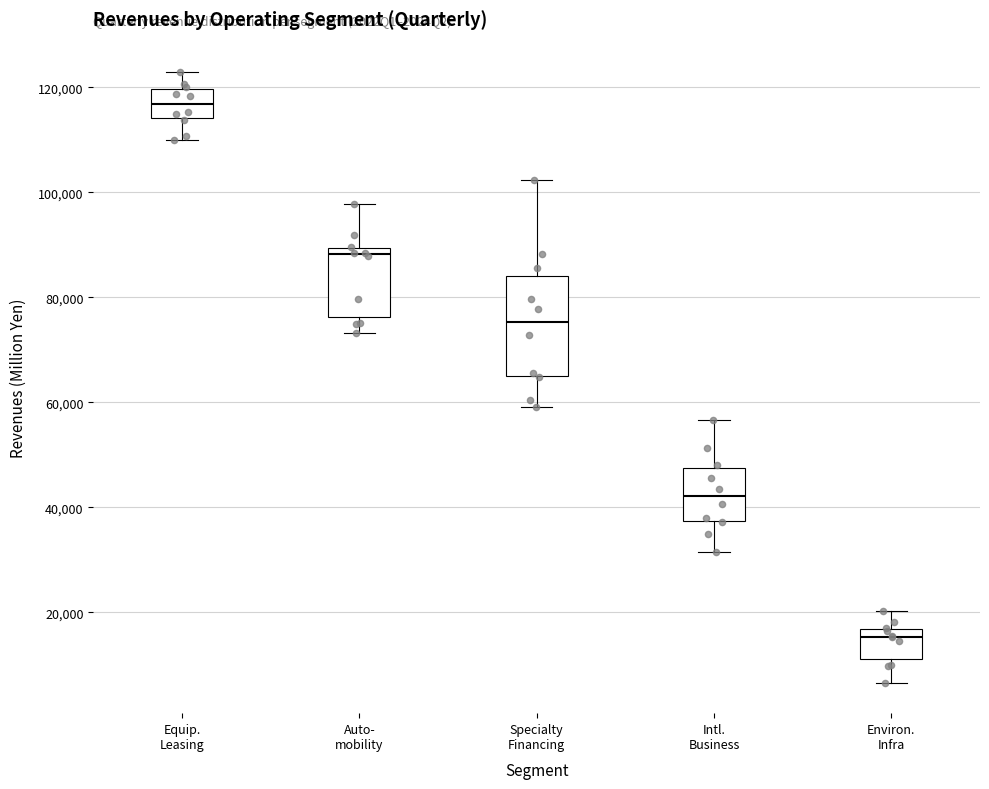

Reading left to right, transcribe this box plot: for each box, give where its median line is, the range the box spans, and where its two whiskers end, as read against the y-axis. The values are not printed on the chart, so give them approximately, as read against the axis.

Equip. Leasing: median 116000, box 114000 to 120000, whiskers 110000 to 122000
Auto- mobility: median 88000, box 76000 to 90000, whiskers 74000 to 98000
Specialty Financing: median 76000, box 64000 to 84000, whiskers 60000 to 102000
Intl. Business: median 42000, box 38000 to 48000, whiskers 32000 to 56000
Environ. Infra: median 16000 (just below the box's upper edge), box 12000 to 16000, whiskers 6000 to 20000